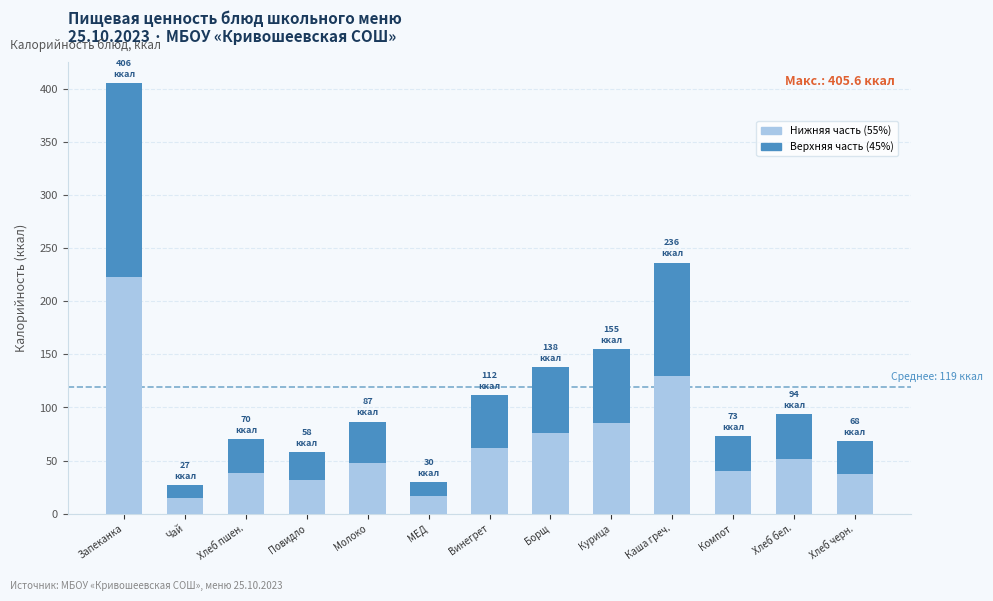

What is the total value across all series at Компот?

72.9